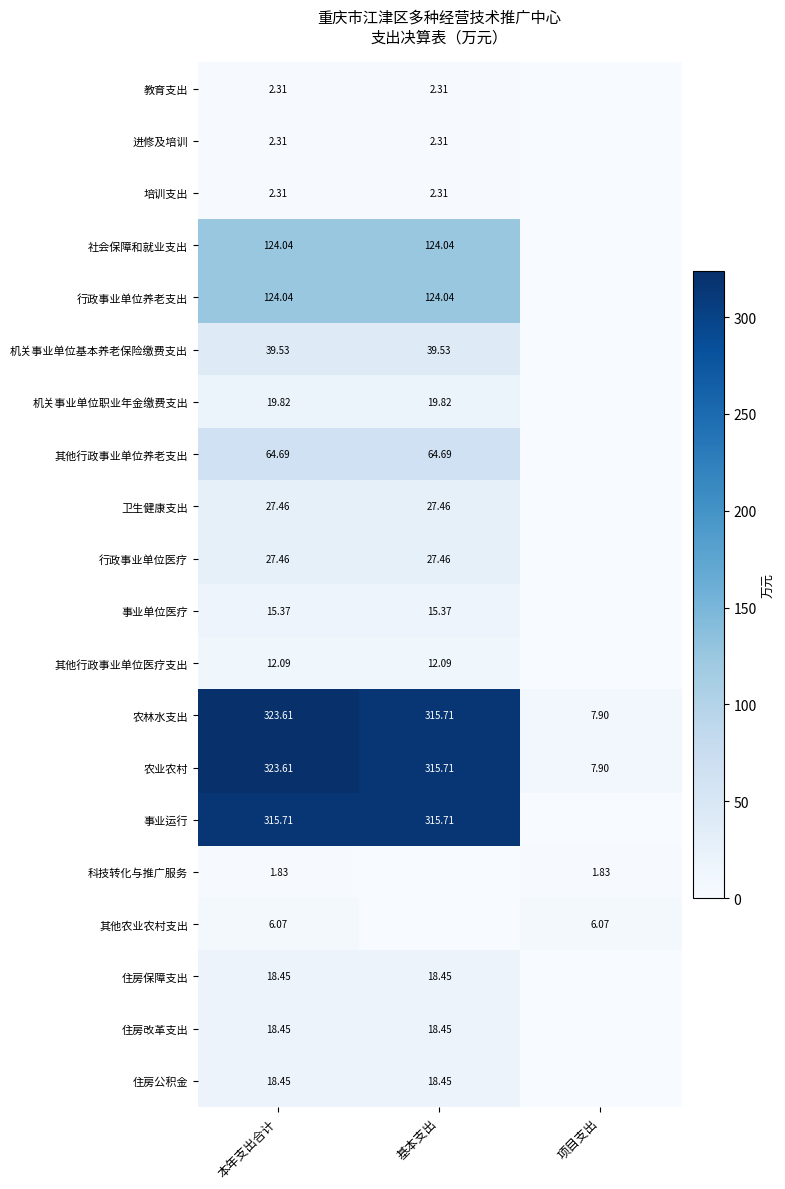

List the labels in order of 农业农村 value, largest first.

本年支出合计, 基本支出, 项目支出